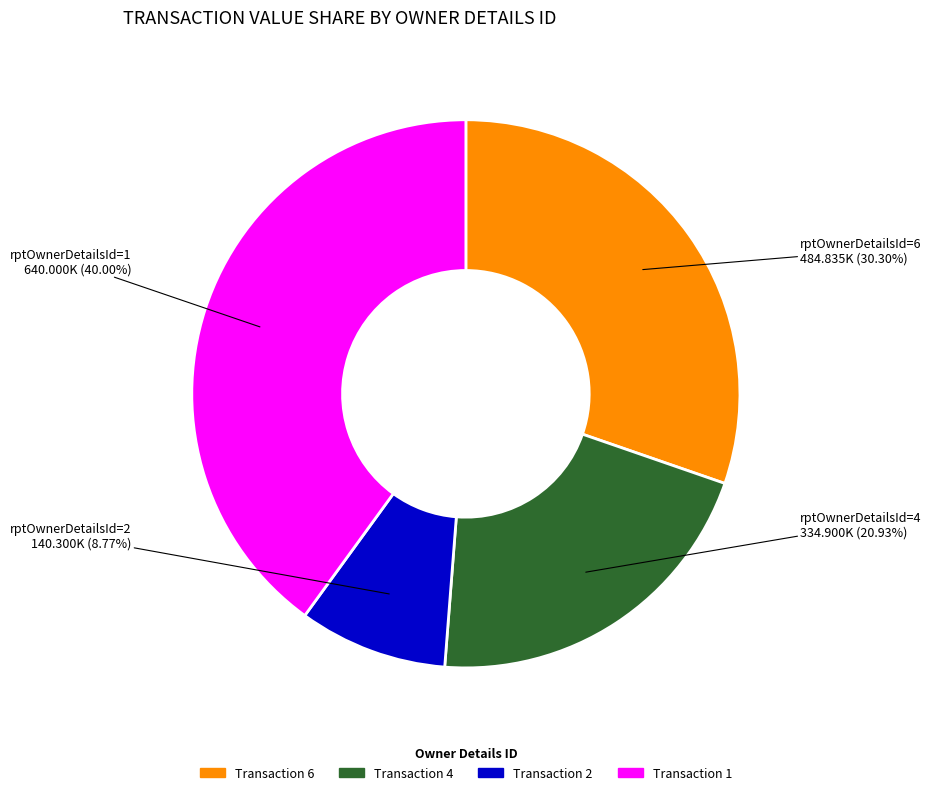

Does any single category account for the majority?

No